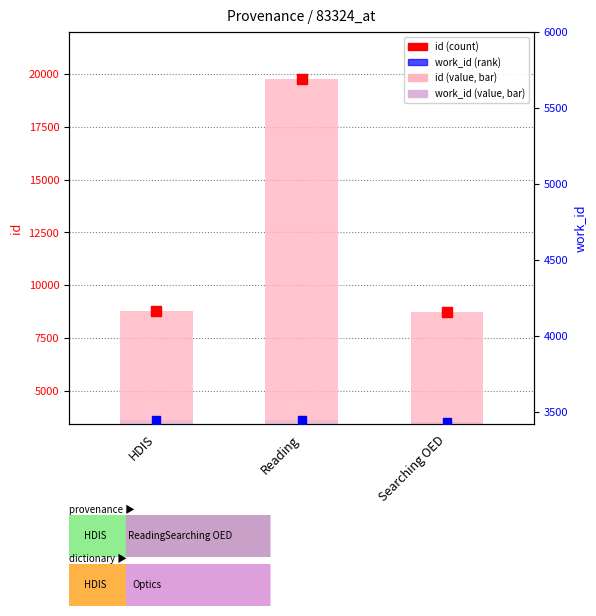

Is the value of id (count) at Reading greater than the value of id (value) at HDIS?

Yes